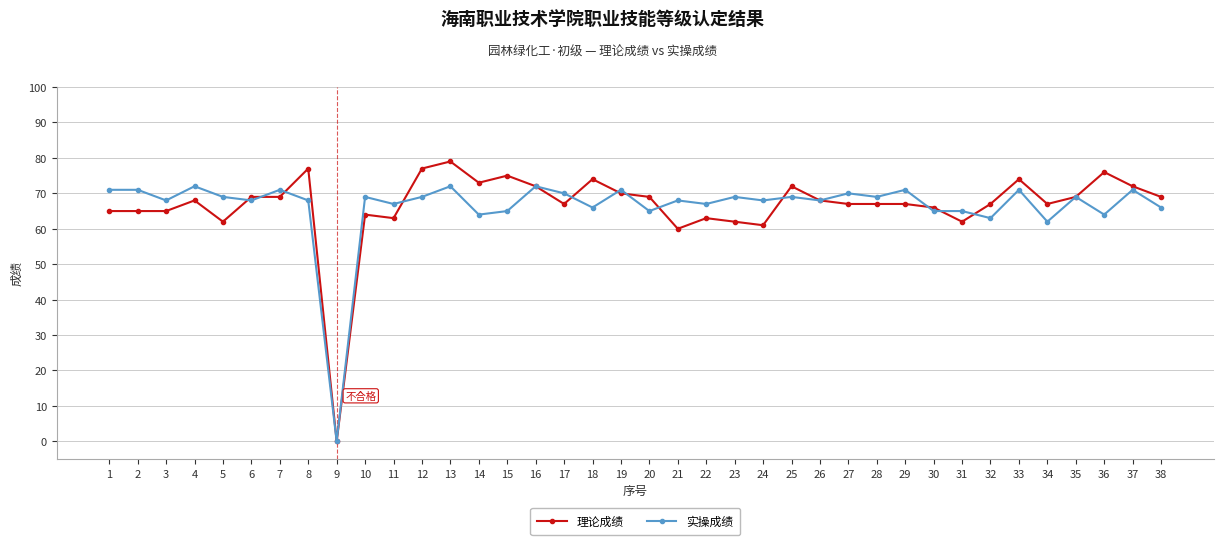

Which series has the widest spread of values?

理论成绩